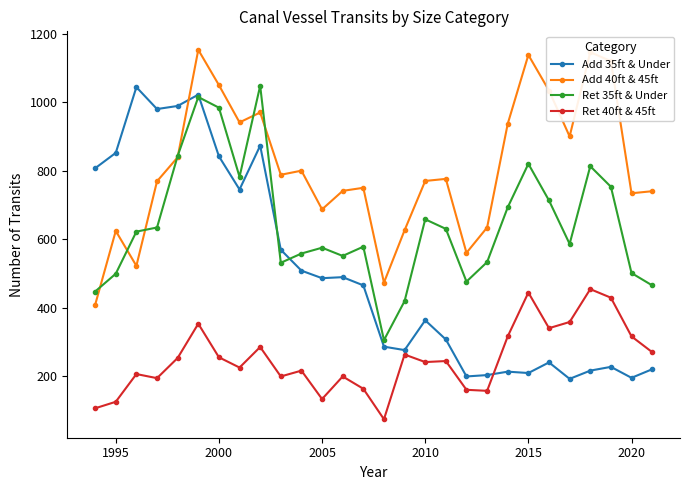

List the series in order of their overall mean, highest first.

Add 40ft & 45ft, Ret 35ft & Under, Add 35ft & Under, Ret 40ft & 45ft